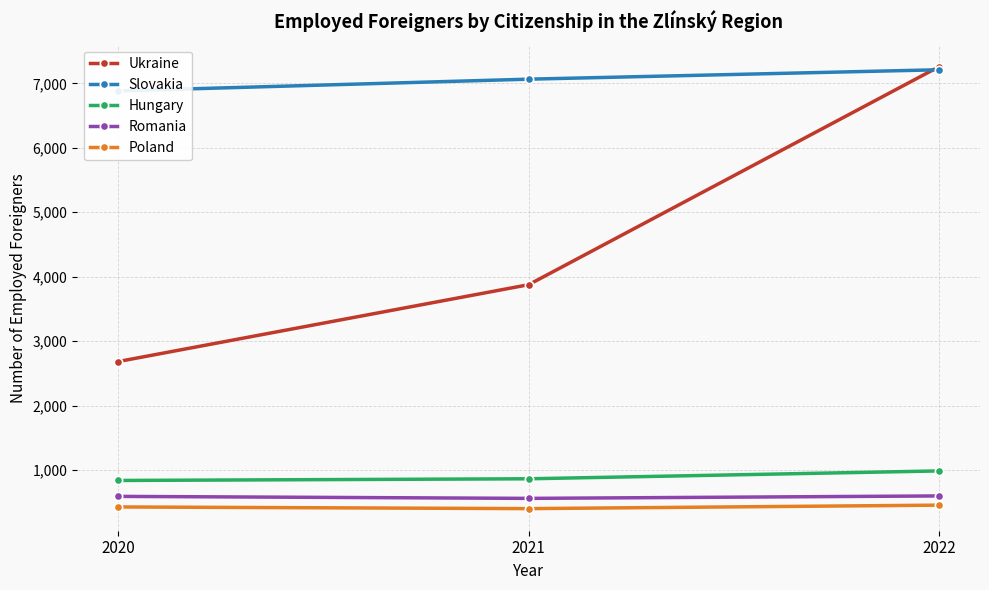

What is the difference between the highest and lowest values at 2022?

6802